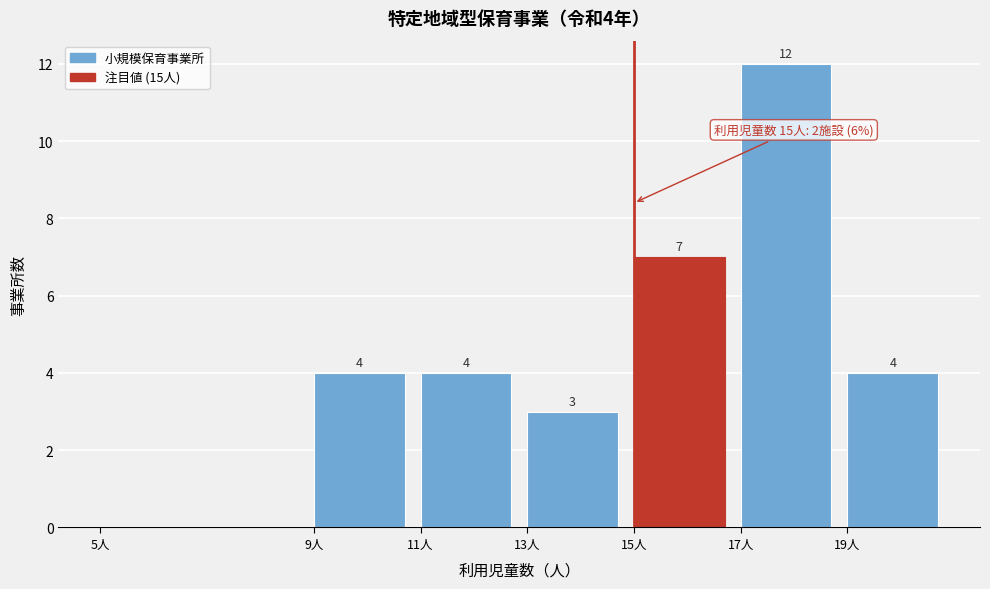

Which range on the x-axis has the tallest bar?

17 to 19